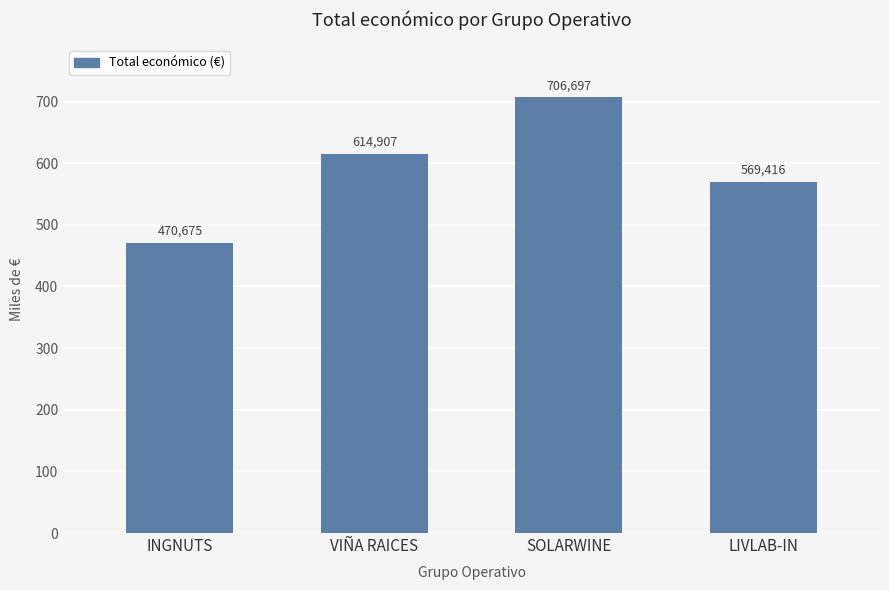

At which label is the value closest to 588686?

LIVLAB-IN